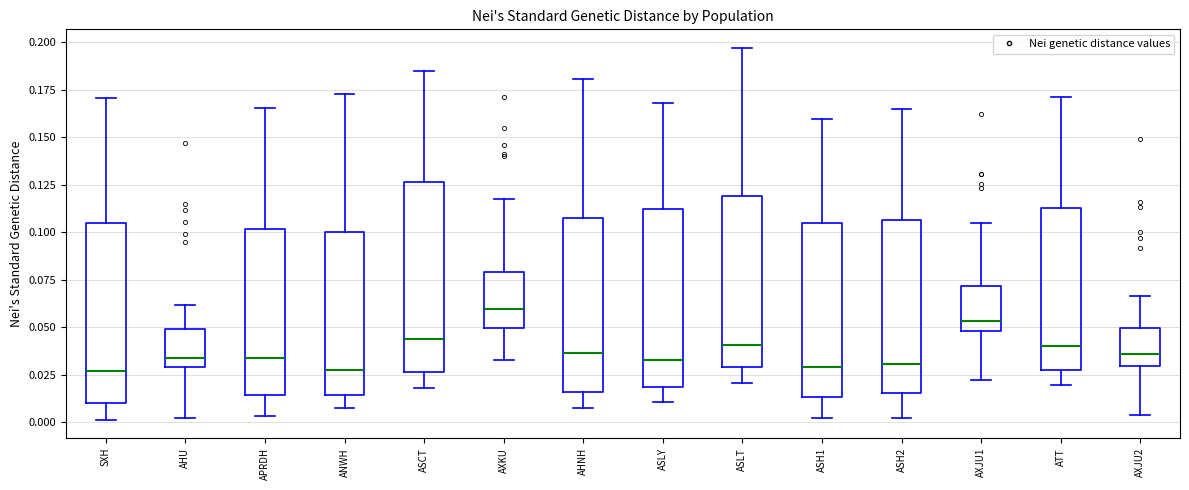

Reading left to right, transcribe this box plot: for each box, give where its median line is, the range the box spans, and where its two whiskers end, as read against the y-axis. The values are not printed on the chart, so give them approximately, as read against the axis.

SXH: median 0.025, box 0.010 to 0.105, whiskers 0.000 to 0.170
AHU: median 0.035, box 0.030 to 0.050, whiskers 0.000 to 0.060
APRDH: median 0.035, box 0.015 to 0.100, whiskers 0.005 to 0.165
ANWH: median 0.025, box 0.015 to 0.100, whiskers 0.005 to 0.175
ASCT: median 0.045, box 0.025 to 0.125, whiskers 0.020 to 0.185
AXKU: median 0.060, box 0.050 to 0.080, whiskers 0.030 to 0.120
AHNH: median 0.035, box 0.015 to 0.105, whiskers 0.005 to 0.180
ASLY: median 0.035, box 0.020 to 0.110, whiskers 0.010 to 0.170
ASLT: median 0.040, box 0.030 to 0.120, whiskers 0.020 to 0.195
ASH1: median 0.030, box 0.015 to 0.105, whiskers 0.000 to 0.160
ASH2: median 0.030, box 0.015 to 0.105, whiskers 0.000 to 0.165
AXJU1: median 0.055, box 0.050 to 0.070, whiskers 0.020 to 0.105
ATT: median 0.040, box 0.030 to 0.115, whiskers 0.020 to 0.170
AXJU2: median 0.035, box 0.030 to 0.050, whiskers 0.005 to 0.065